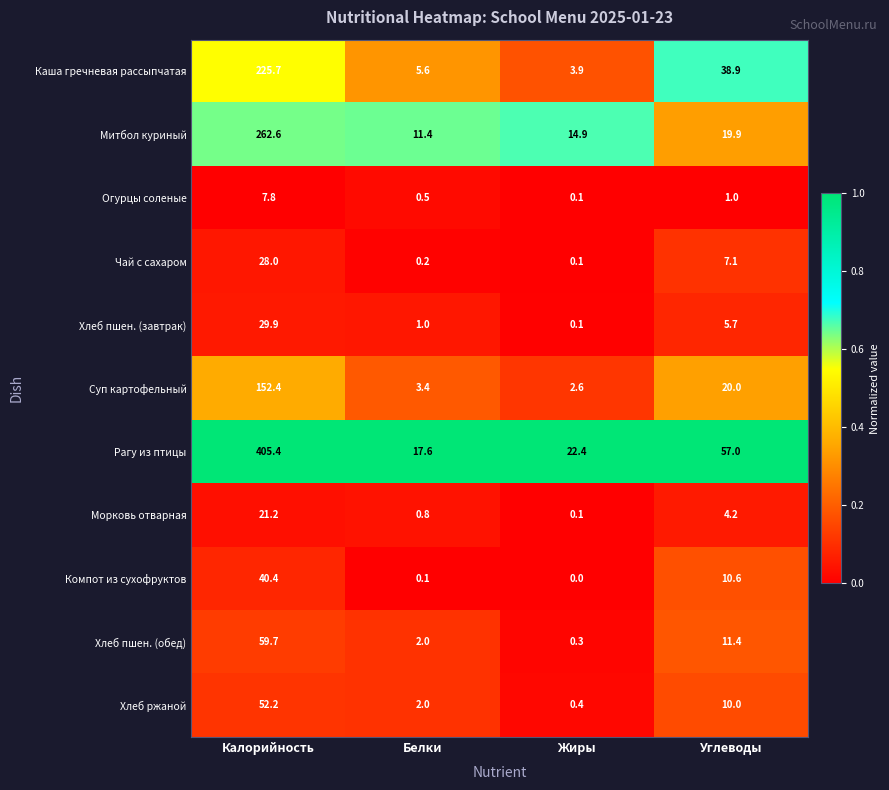

Is it true that Компот из сухофруктов equals 22.7 at Калорийность?

False